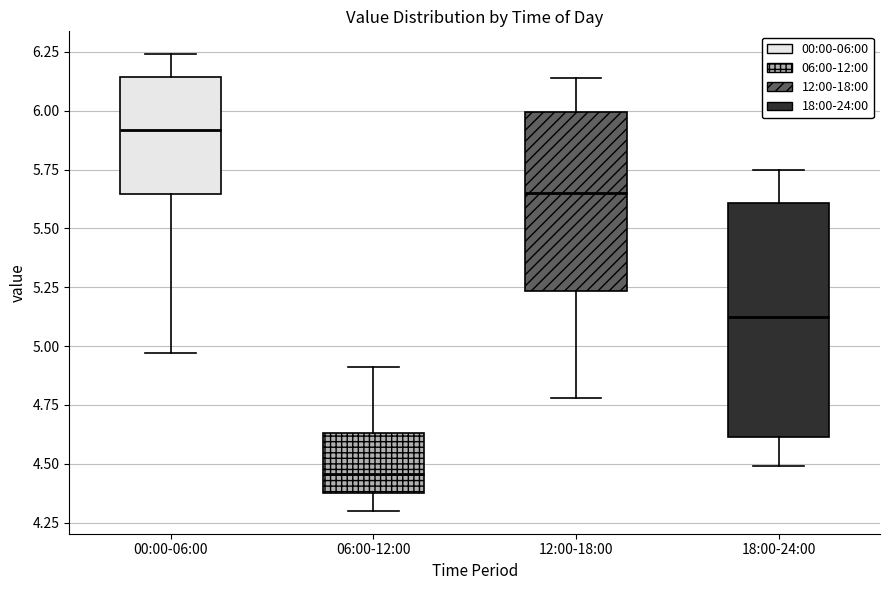

Which box has the highest median line?

00:00-06:00